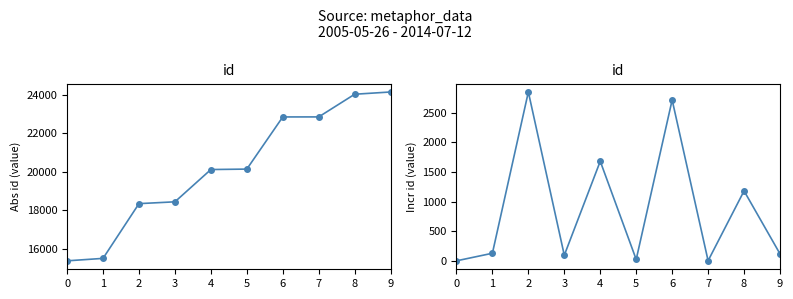

True or false: id (incr) and id intersect in this chart.

False